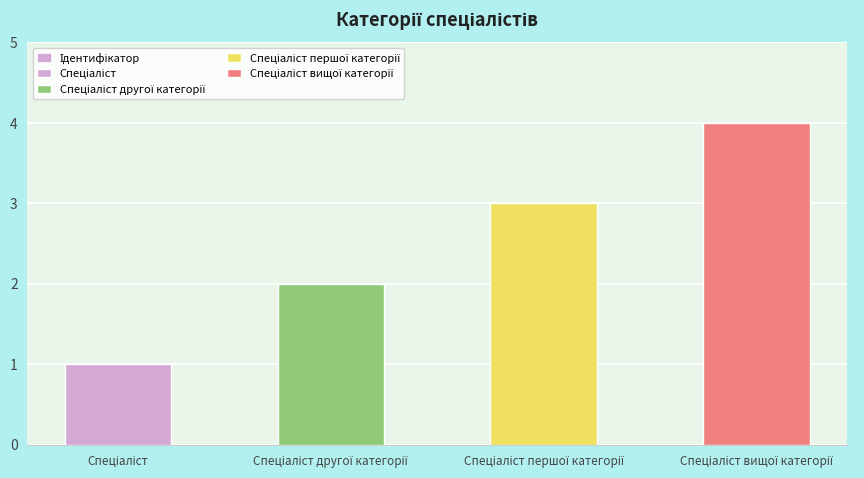

What is the difference between the maximum and minimum values?

3